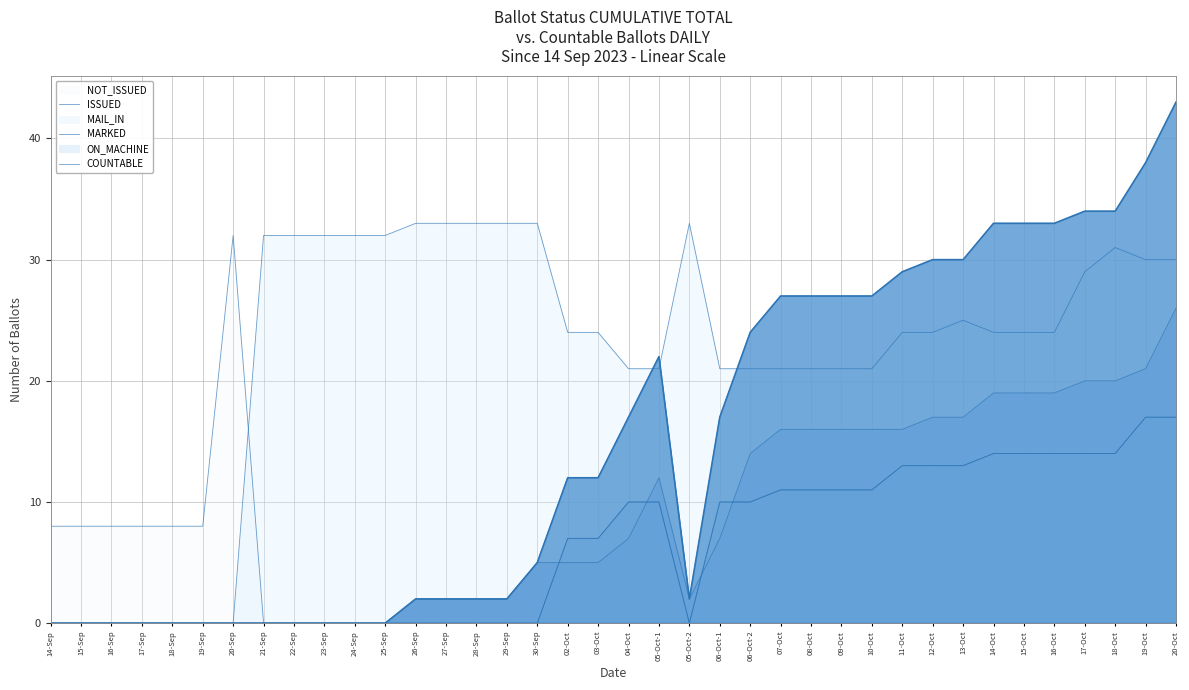

Which series has the largest total across all categories?

ISSUED